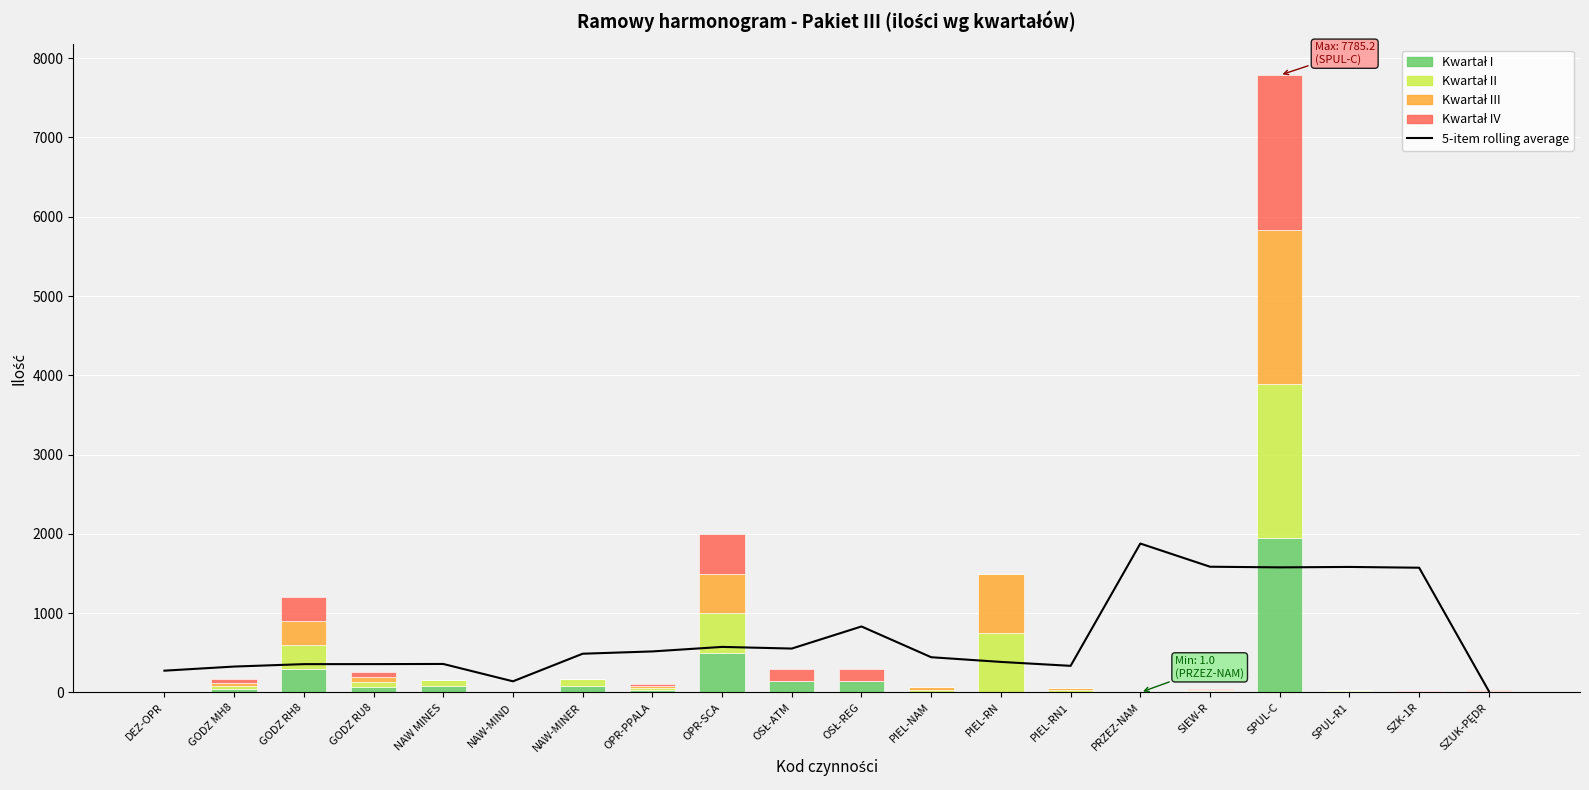

Reading left to right, transcribe all the data shown in this chart.

5-item rolling average: DEZ-OPR=275.0	GODZ MH8=327.0	GODZ RH8=357.4	GODZ RU8=357.8	NAW MINES=359.6	NAW-MIND=140.8	NAW-MINER=488.8	OPR-PPALA=517.8	OPR-SCA=574.8	OSŁ-ATM=554.0	OSŁ-REG=832.6	PIEL-NAM=444.6	PIEL-RN=385.4	PIEL-RN1=335.9	PRZEZ-NAM=1878.5	SIEW-R=1586.0	SPUL-C=1578.0	SPUL-R1=1583.4	SZK-1R=1573.5	SZUK-PĘDR=16.5
Kwartał I: DEZ-OPR=10.0	GODZ MH8=41.7	GODZ RH8=299.6	GODZ RU8=65.0	NAW MINES=76.0	NAW-MIND=6.0	NAW-MINER=88.0	OPR-PPALA=26.0	OPR-SCA=500.0	OSŁ-ATM=148.5	OSŁ-REG=148.5	PIEL-NAM=0.0	PIEL-RN=0.0	PIEL-RN1=0.0	PRZEZ-NAM=0.5	SIEW-R=16.4	SPUL-C=1946.3	SPUL-R1=17.3	SZK-1R=10.0	SZUK-PĘDR=7.0
Kwartał II: DEZ-OPR=0.0	GODZ MH8=41.7	GODZ RH8=299.6	GODZ RU8=65.0	NAW MINES=76.0	NAW-MIND=6.0	NAW-MINER=88.0	OPR-PPALA=26.0	OPR-SCA=500.0	OSŁ-ATM=0.0	OSŁ-REG=0.0	PIEL-NAM=36.0	PIEL-RN=748.5	PIEL-RN1=30.1	PRZEZ-NAM=0.5	SIEW-R=16.4	SPUL-C=1946.3	SPUL-R1=17.3	SZK-1R=0.0	SZUK-PĘDR=7.0
Kwartał III: DEZ-OPR=0.0	GODZ MH8=41.7	GODZ RH8=299.6	GODZ RU8=65.0	NAW MINES=0.0	NAW-MIND=0.0	NAW-MINER=0.0	OPR-PPALA=26.0	OPR-SCA=500.0	OSŁ-ATM=0.0	OSŁ-REG=0.0	PIEL-NAM=36.0	PIEL-RN=748.5	PIEL-RN1=30.1	PRZEZ-NAM=0.0	SIEW-R=0.0	SPUL-C=1946.3	SPUL-R1=0.0	SZK-1R=0.0	SZUK-PĘDR=7.0
Kwartał IV: DEZ-OPR=0.0	GODZ MH8=41.7	GODZ RH8=299.6	GODZ RU8=65.0	NAW MINES=0.0	NAW-MIND=0.0	NAW-MINER=0.0	OPR-PPALA=26.0	OPR-SCA=500.0	OSŁ-ATM=148.5	OSŁ-REG=148.5	PIEL-NAM=0.0	PIEL-RN=0.0	PIEL-RN1=0.0	PRZEZ-NAM=0.0	SIEW-R=16.4	SPUL-C=1946.3	SPUL-R1=0.0	SZK-1R=10.0	SZUK-PĘDR=7.0